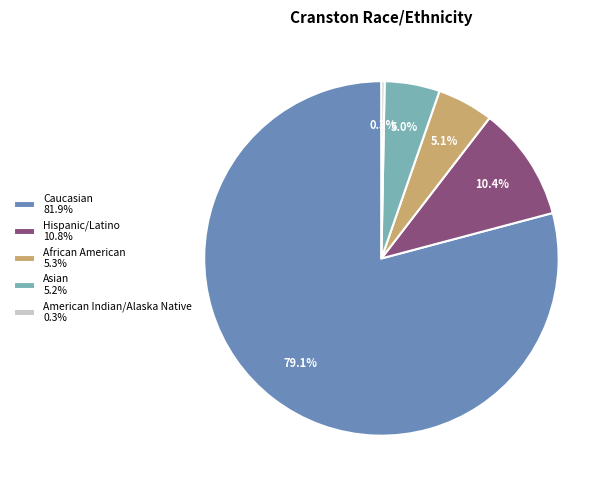

To the nearest percent, what portion does African American represent?

5%